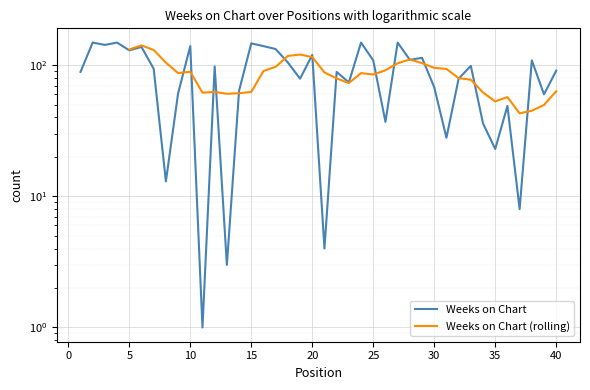

Reading left to right, transcribe all the data shown in this chart.

1=89	2=149	3=143	4=149	5=130	6=138	7=94	8=13	9=61	10=140	11=1	12=98	13=3	14=64	15=147	16=140	17=133	18=105	19=79	20=120	21=4	22=89	23=74	24=149	25=109	26=37	27=149	28=110	29=114	30=68	31=28	32=79	33=99	34=36	35=23	36=49	37=8	38=109	39=60	40=91